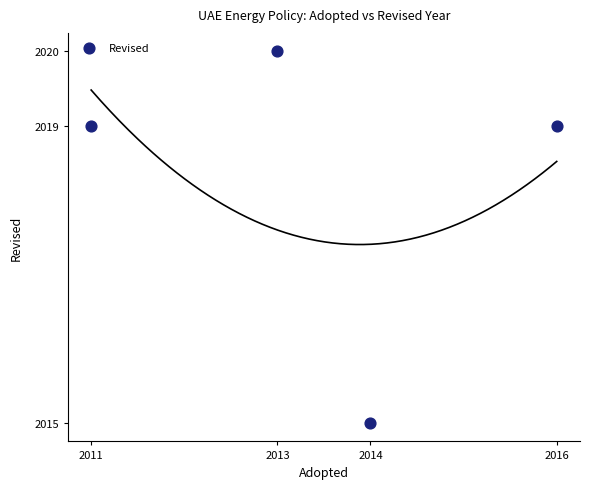

What is the range of X values (max minus min)?

5